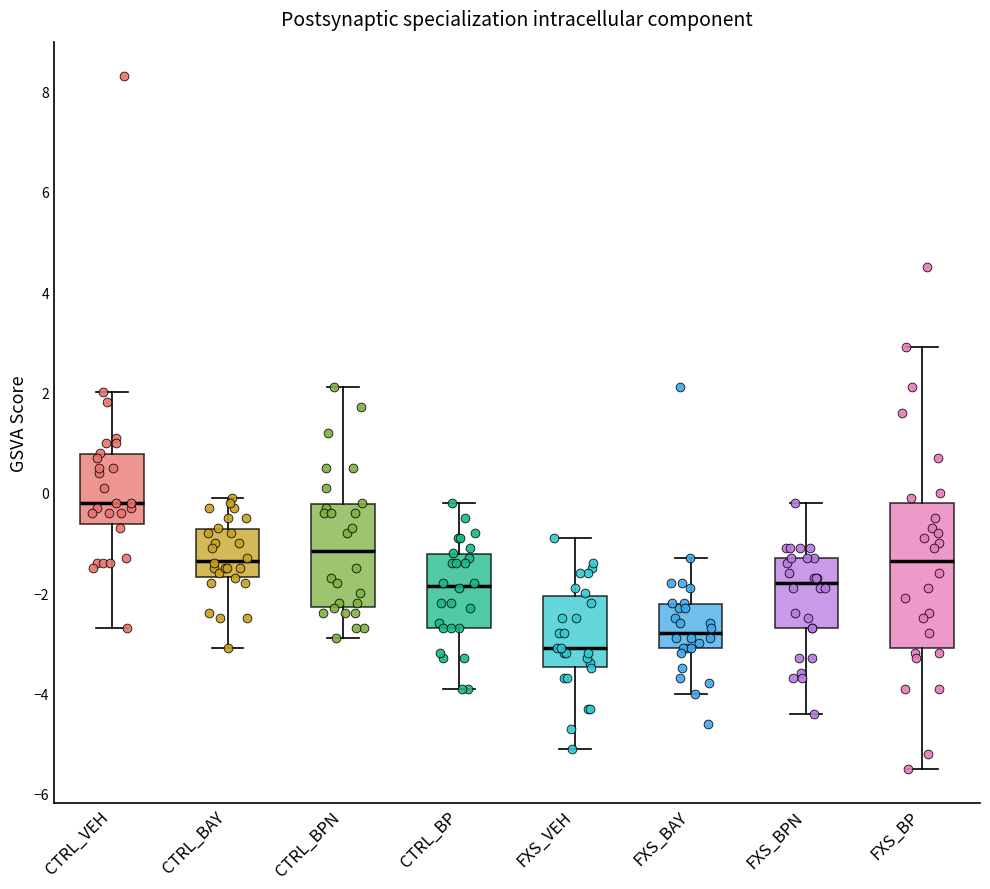

Reading left to right, transcribe this box plot: for each box, give where its median line is, the range the box spans, and where its two whiskers end, as read against the y-axis. The values are not printed on the chart, so give them approximately, as read against the axis.

CTRL_VEH: median -0.2, box -0.6 to 0.8, whiskers -2.6 to 2.0
CTRL_BAY: median -1.4, box -1.6 to -0.8, whiskers -3.0 to 0.0
CTRL_BPN: median -1.2, box -2.2 to -0.2, whiskers -2.8 to 2.2
CTRL_BP: median -1.8, box -2.6 to -1.2, whiskers -3.8 to -0.2
FXS_VEH: median -3.0, box -3.4 to -2.0, whiskers -5.0 to -0.8
FXS_BAY: median -2.8, box -3.0 to -2.2, whiskers -4.0 to -1.2
FXS_BPN: median -1.8, box -2.6 to -1.2, whiskers -4.4 to -0.2
FXS_BP: median -1.4, box -3.0 to -0.2, whiskers -5.4 to 3.0